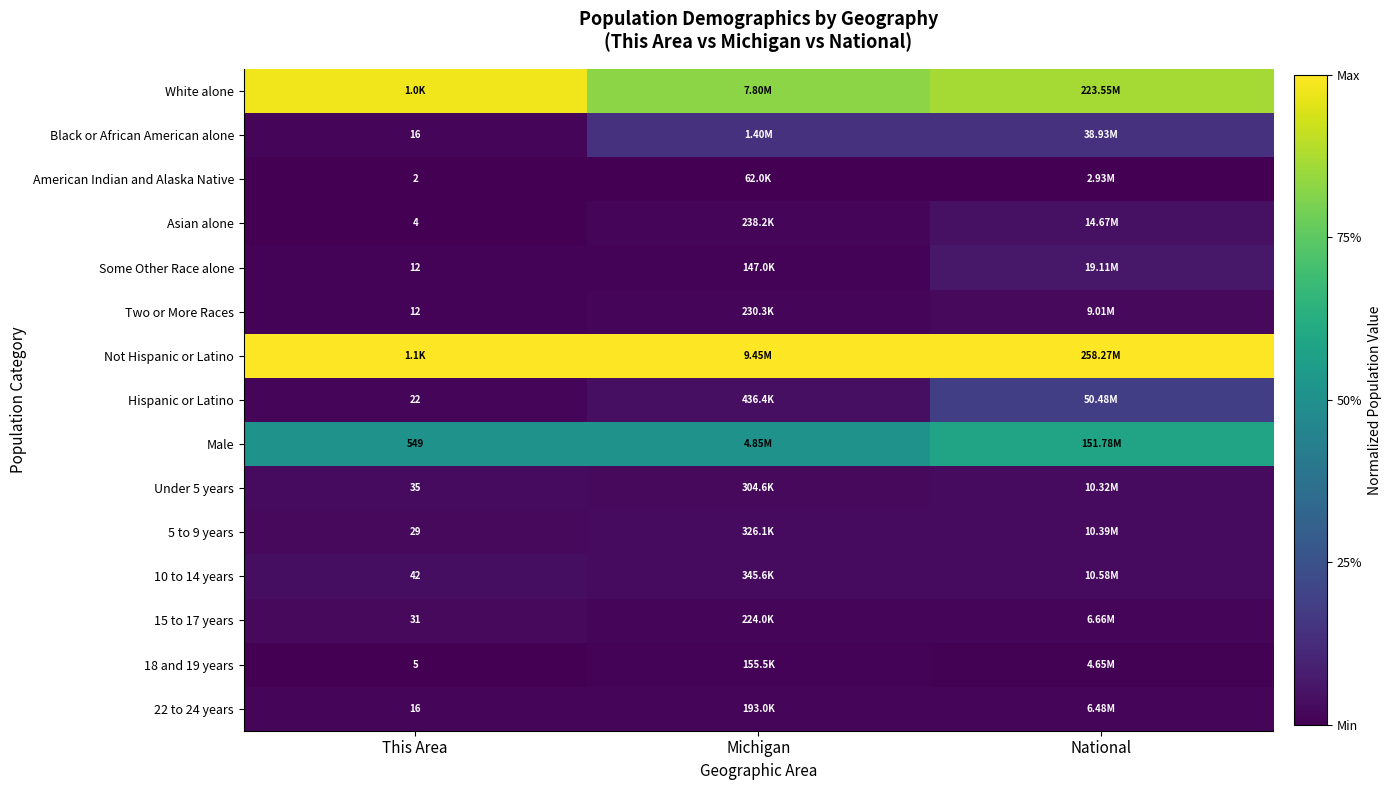

Rank the series at This Area from highest to lowest value.

Not Hispanic or Latino, White alone, Male, 10 to 14 years, Under 5 years, 15 to 17 years, 5 to 9 years, Hispanic or Latino, Black or African American alone, 22 to 24 years, Some Other Race alone, Two or More Races, 18 and 19 years, Asian alone, American Indian and Alaska Native